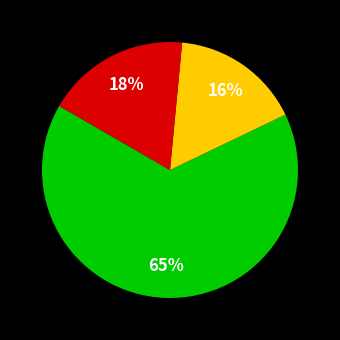

Is there a majority slice in this chart?

Yes